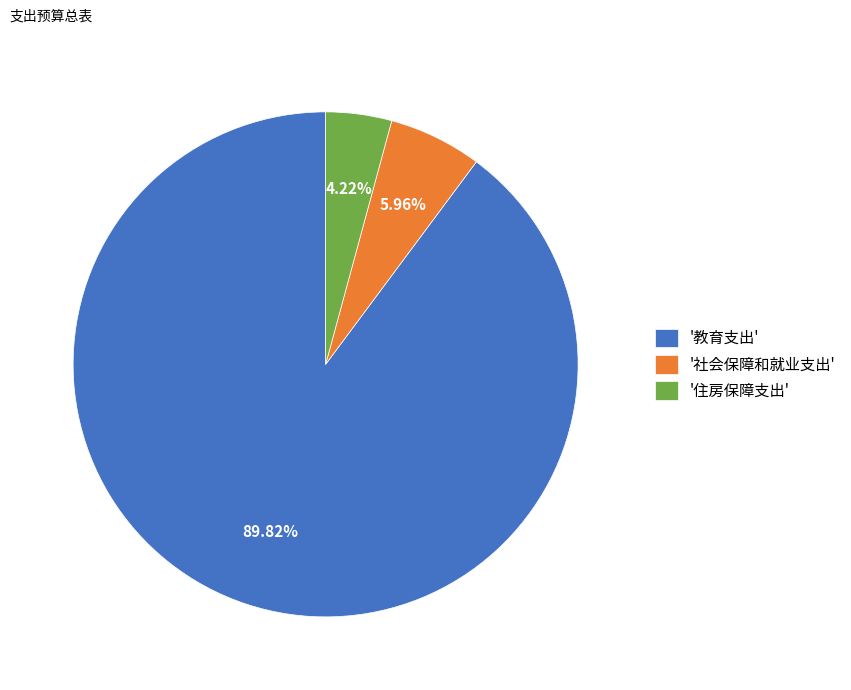

Rank the categories by value from lowest to highest.

'住房保障支出', '社会保障和就业支出', '教育支出'